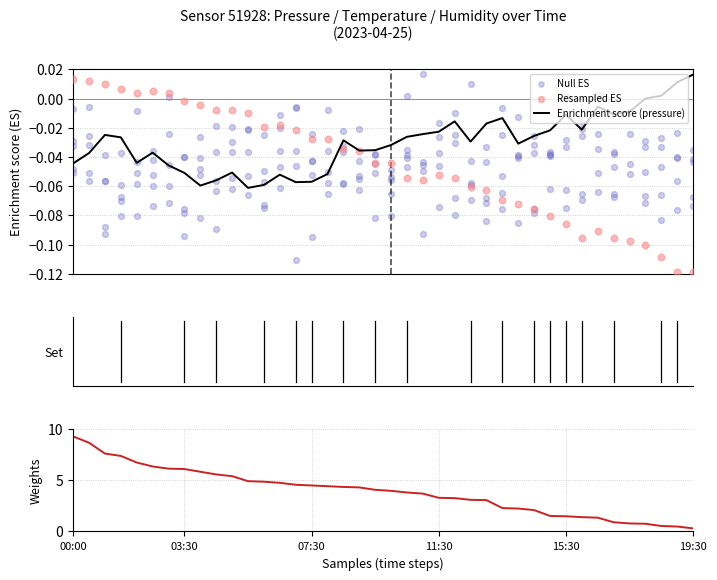

Which series contains the lowest Y value?

Resampled ES